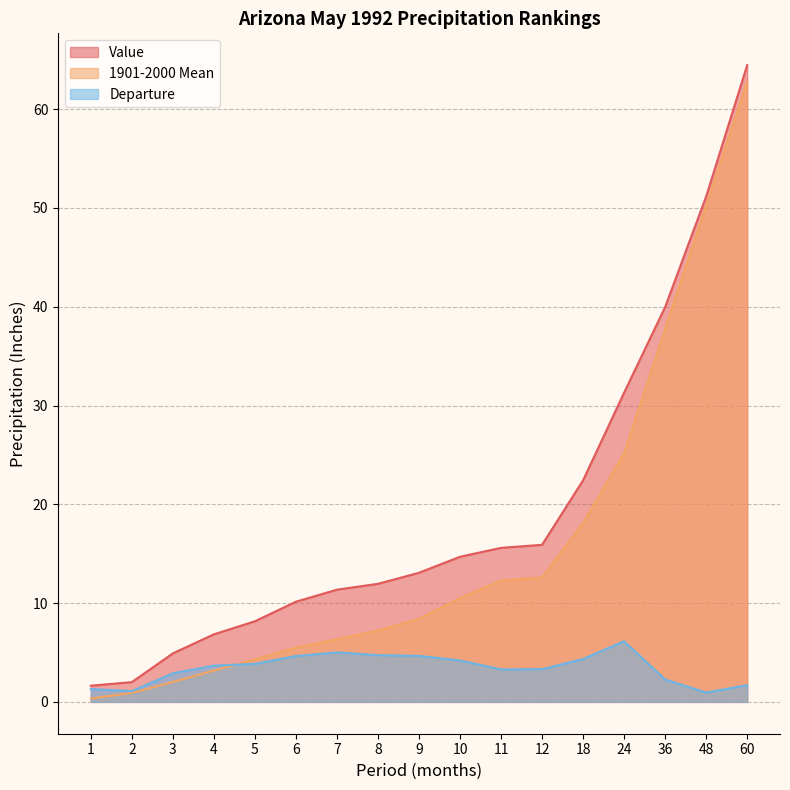

At which label does 1901-2000 Mean reach its minimum?

1